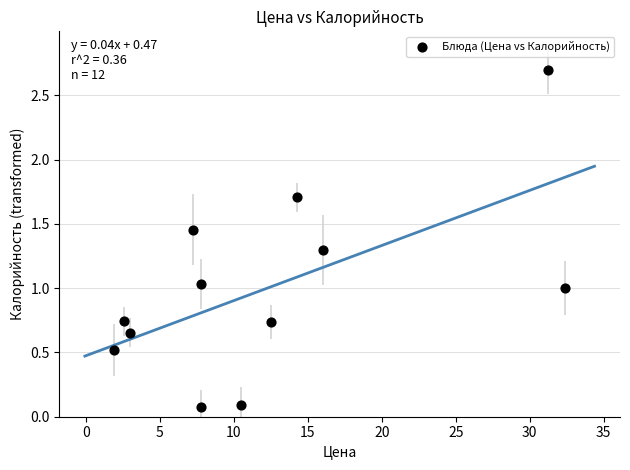

What is the average X value?

12.3